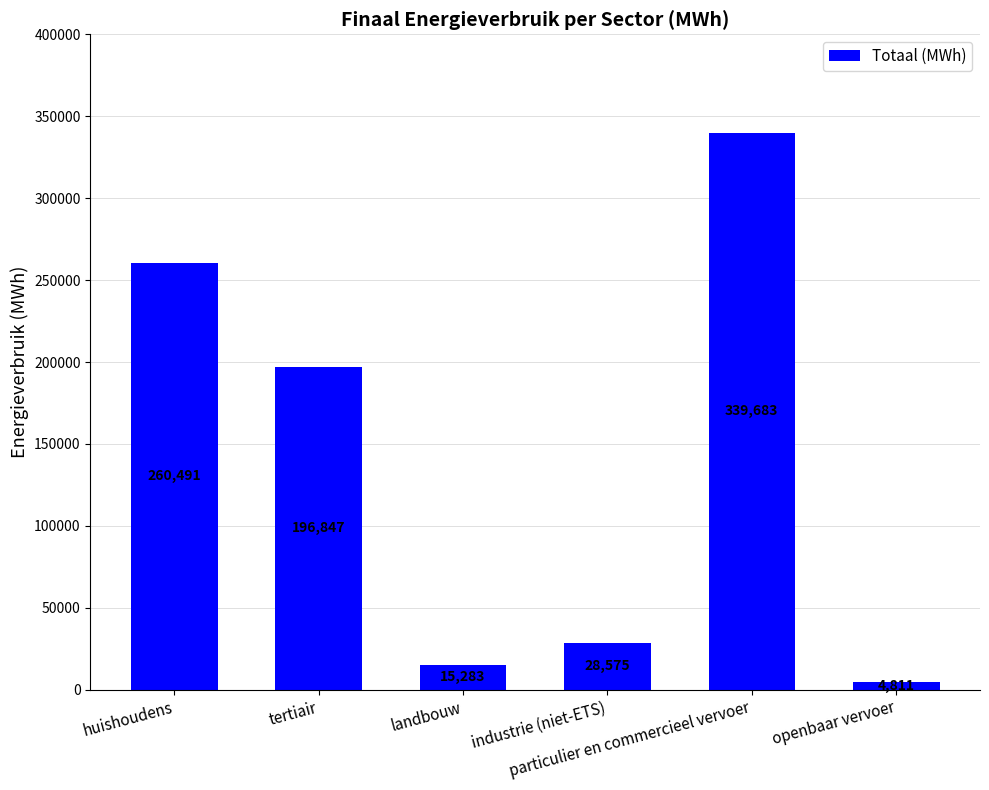

Read the value at industrie (niet-ETS).

28574.6